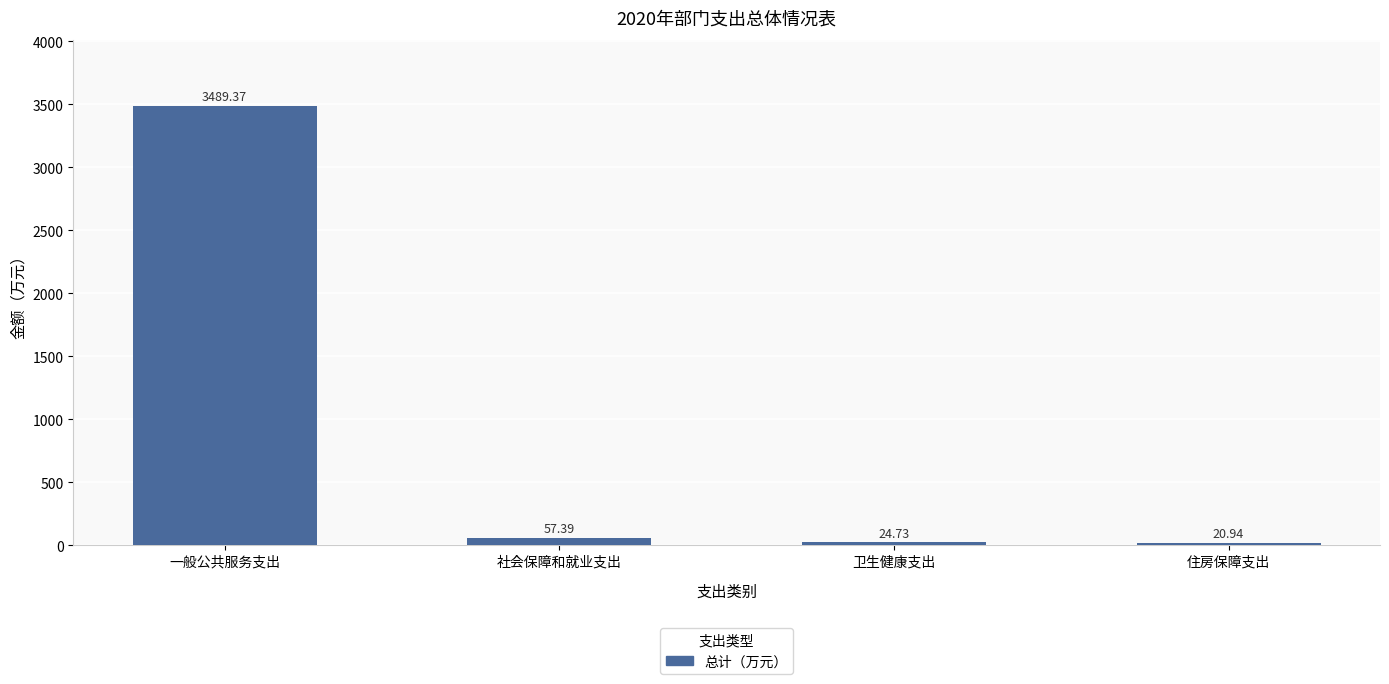

How many values exceed 57?

2